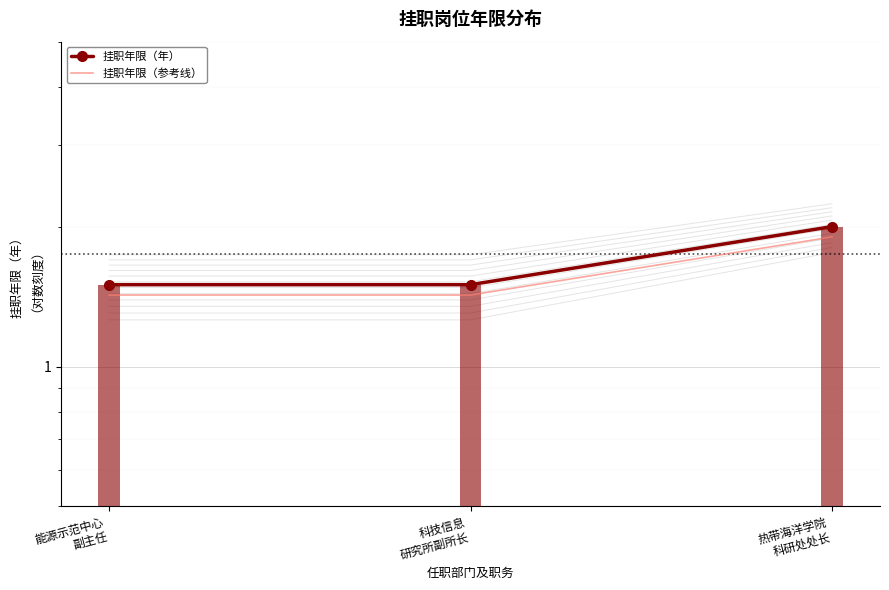

What is the maximum value for 挂职年限（年）?

2.0